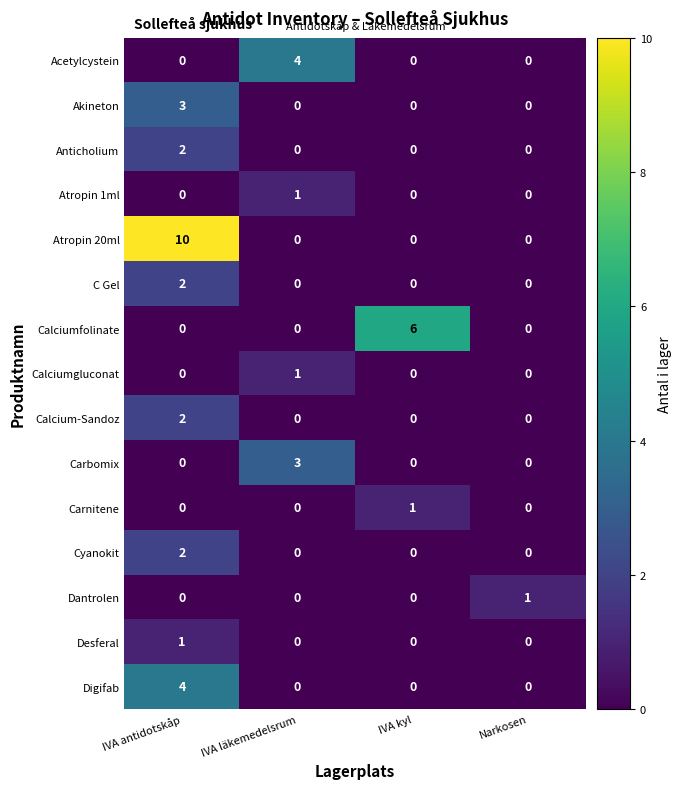

At which category is the sum across all series the highest?

IVA antidotskåp